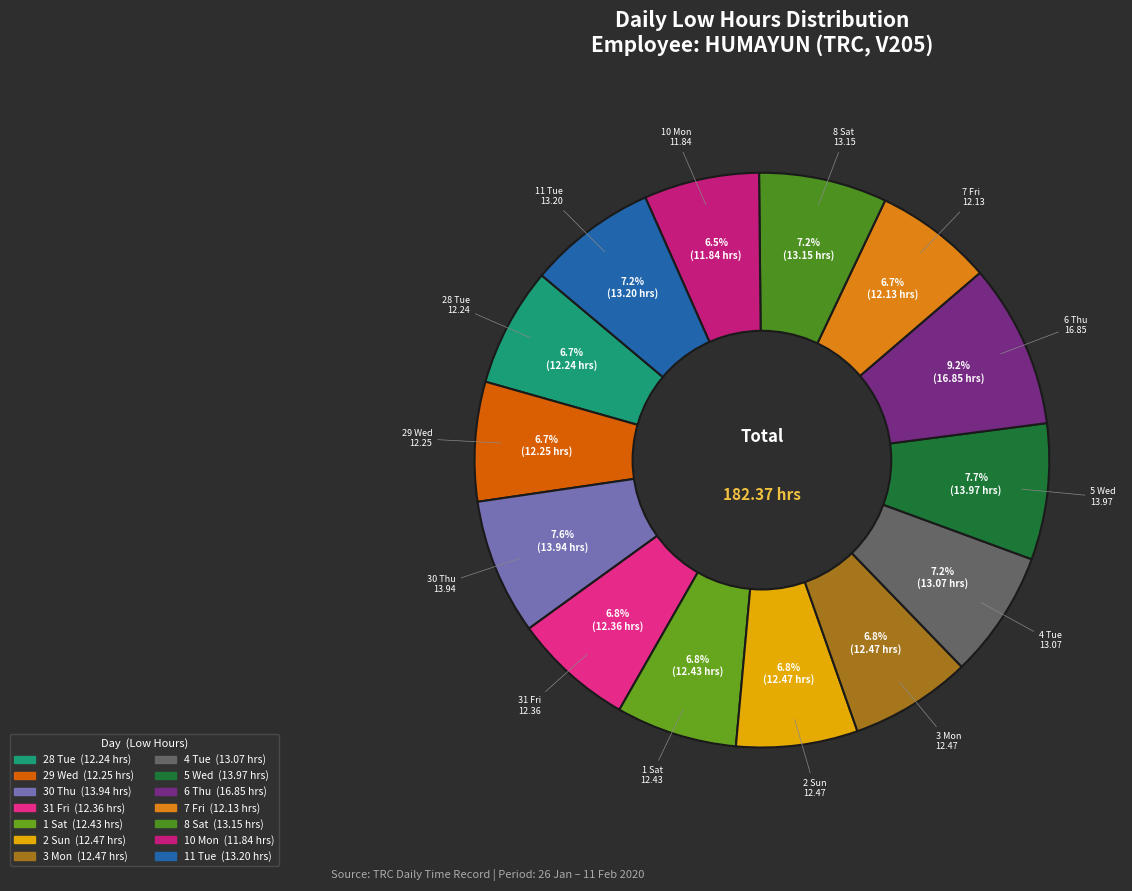

How many segments does this pie chart have?

14